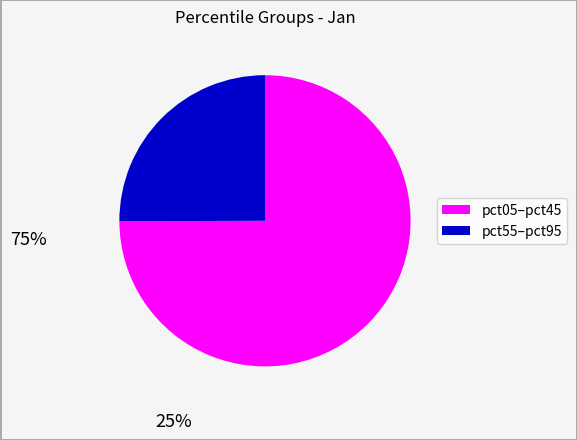

Is there a majority slice in this chart?

Yes